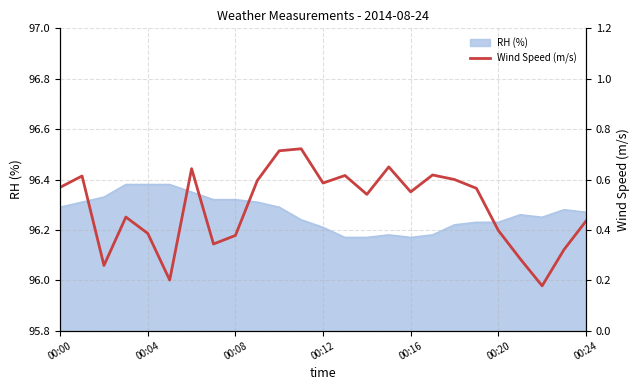

The RH (%) series shows 42.3 at 00:16. True or false?

False